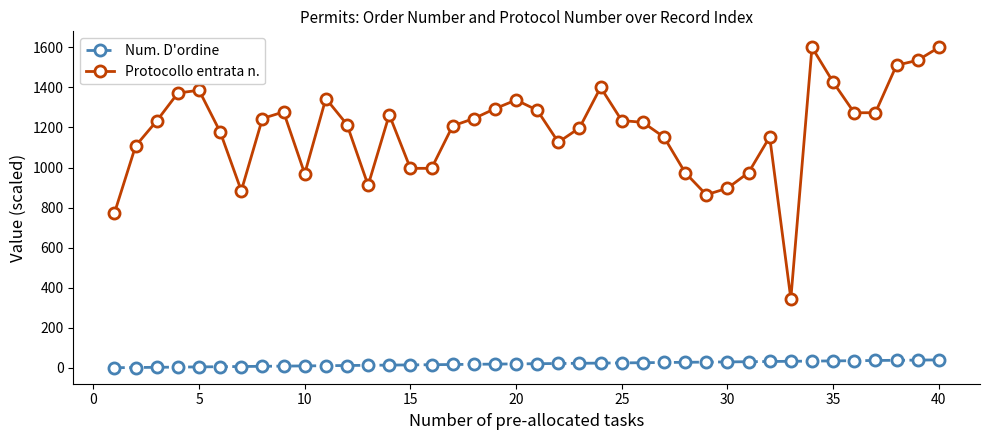

What is the difference between the maximum and second lowest values in the Num. D'ordine series?

38.0